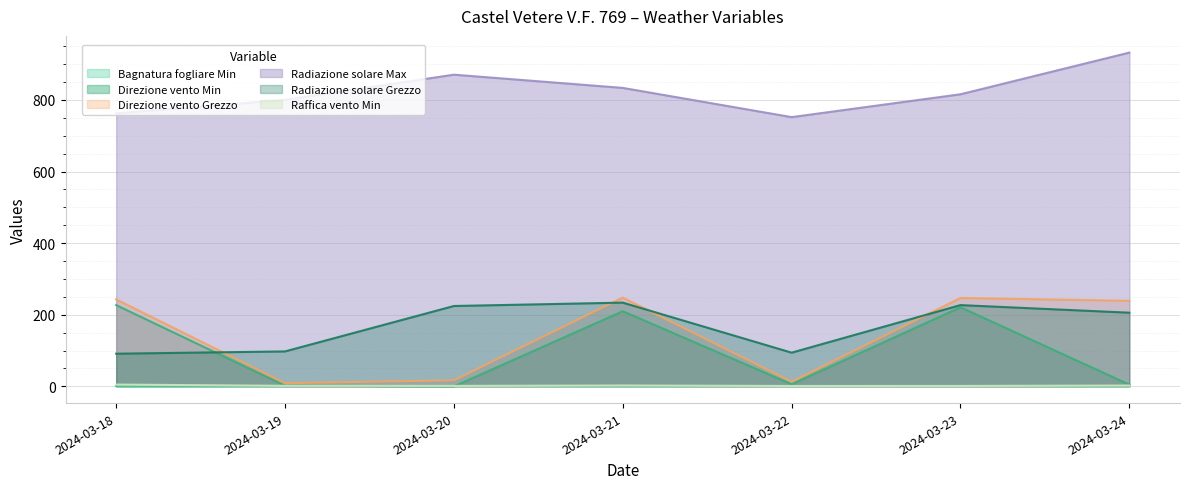

Which category has the lowest value across all series?

2024-03-20